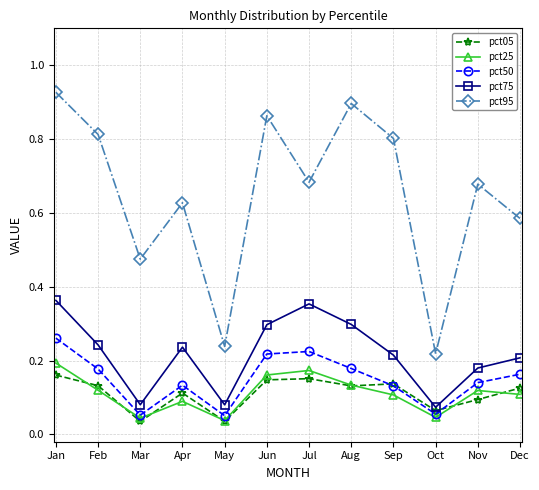

Count the pct95 values in the range 0 to 1.

12